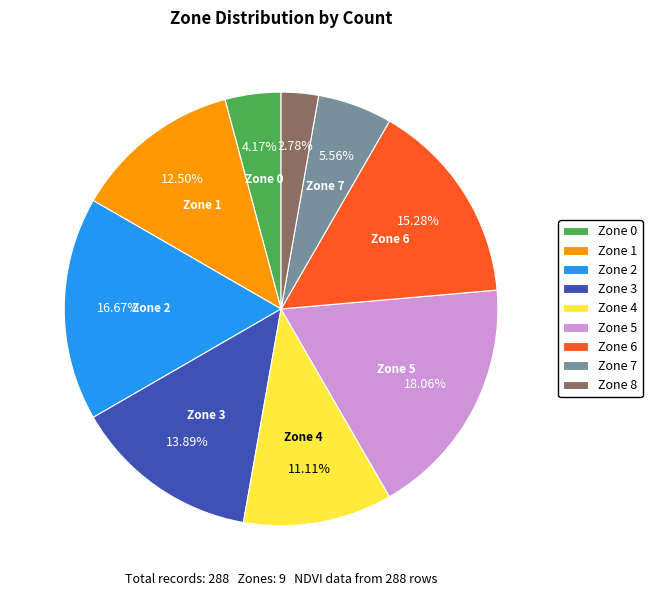

Is there any slice that represents more than half of the pie?

No